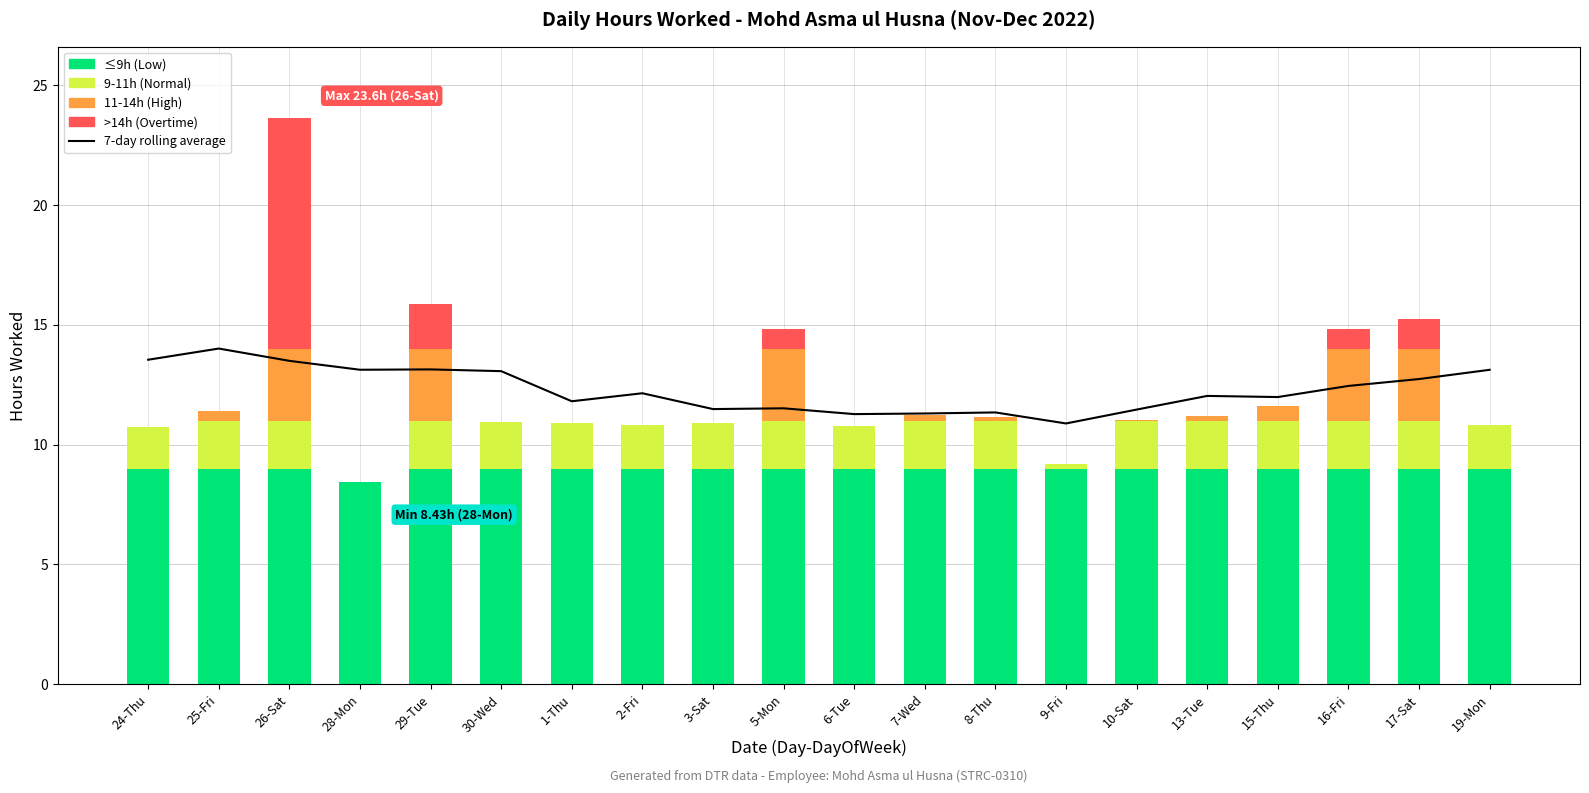

How many bars are there in total?

20